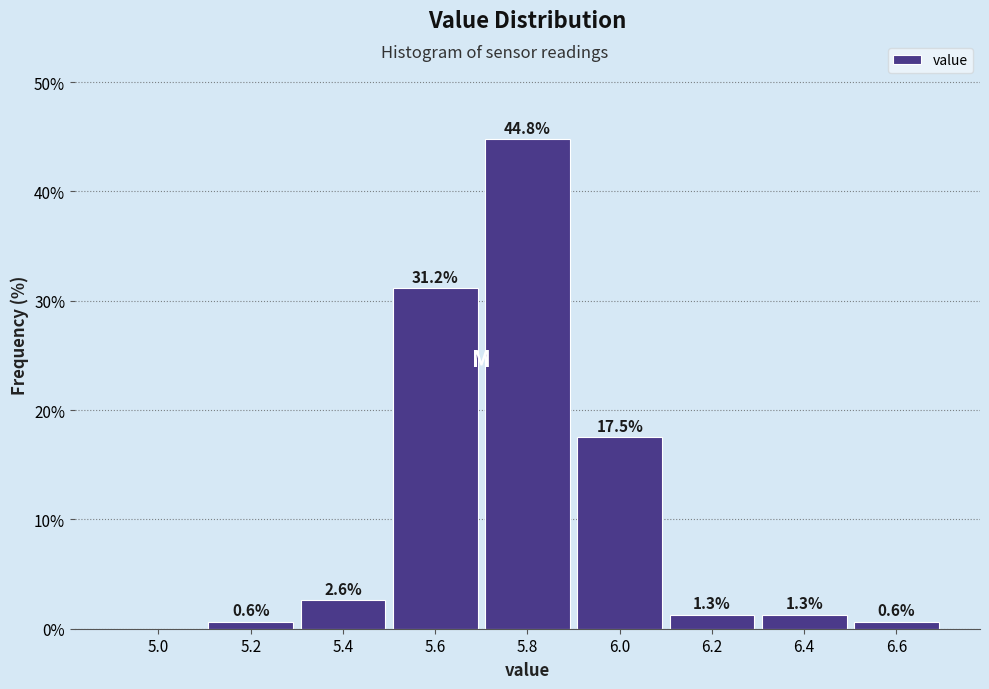

Reading right to left, list all the values displayed in this chart.

6.6=0.6	6.4=1.3	6.2=1.3	6.0=17.5	5.8=44.8	5.6=31.2	5.4=2.6	5.2=0.6	5.0=0.0